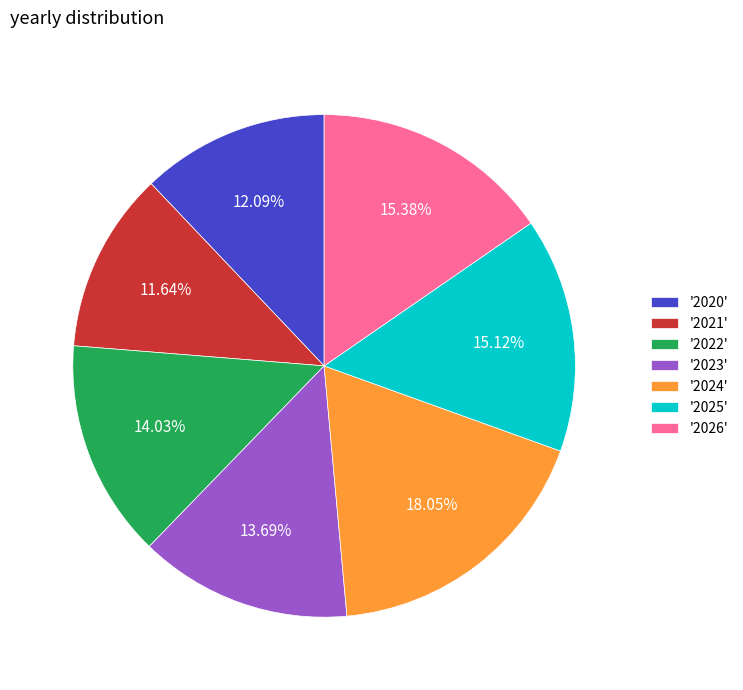

Combined, do '2025' and '2022' account for over 50%?

No